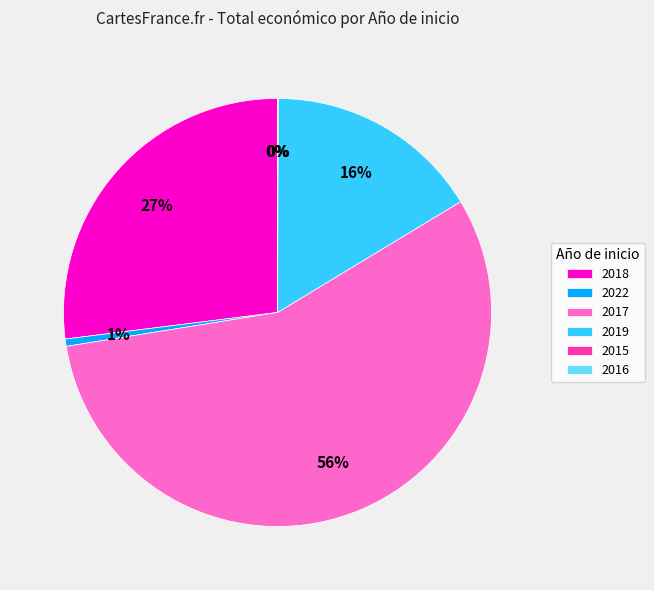

To the nearest percent, what percentage of the pie is 2017?

56%